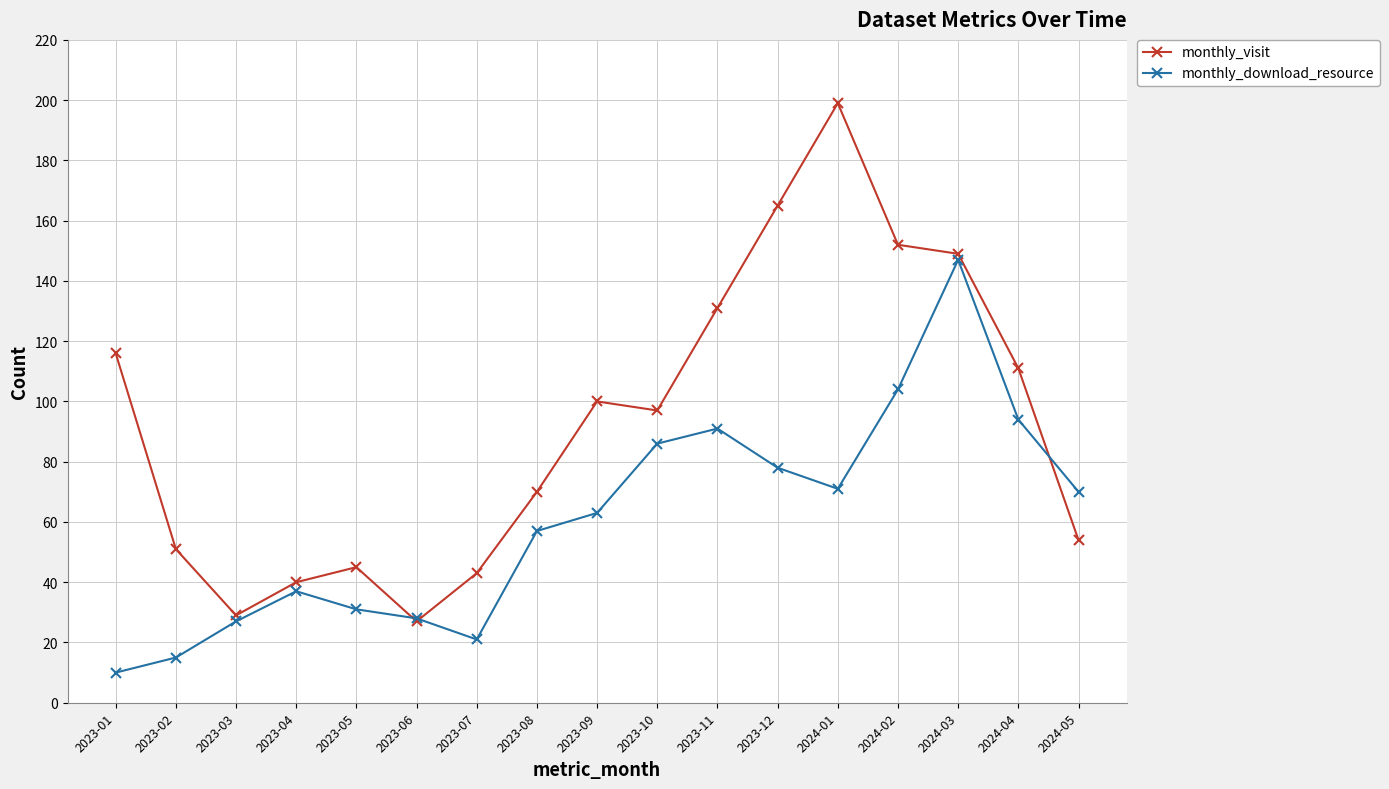

Reading left to right, list all the values displayed in this chart.

monthly_visit: 116	51	29	40	45	27	43	70	100	97	131	165	199	152	149	111	54
monthly_download_resource: 10	15	27	37	31	28	21	57	63	86	91	78	71	104	147	94	70